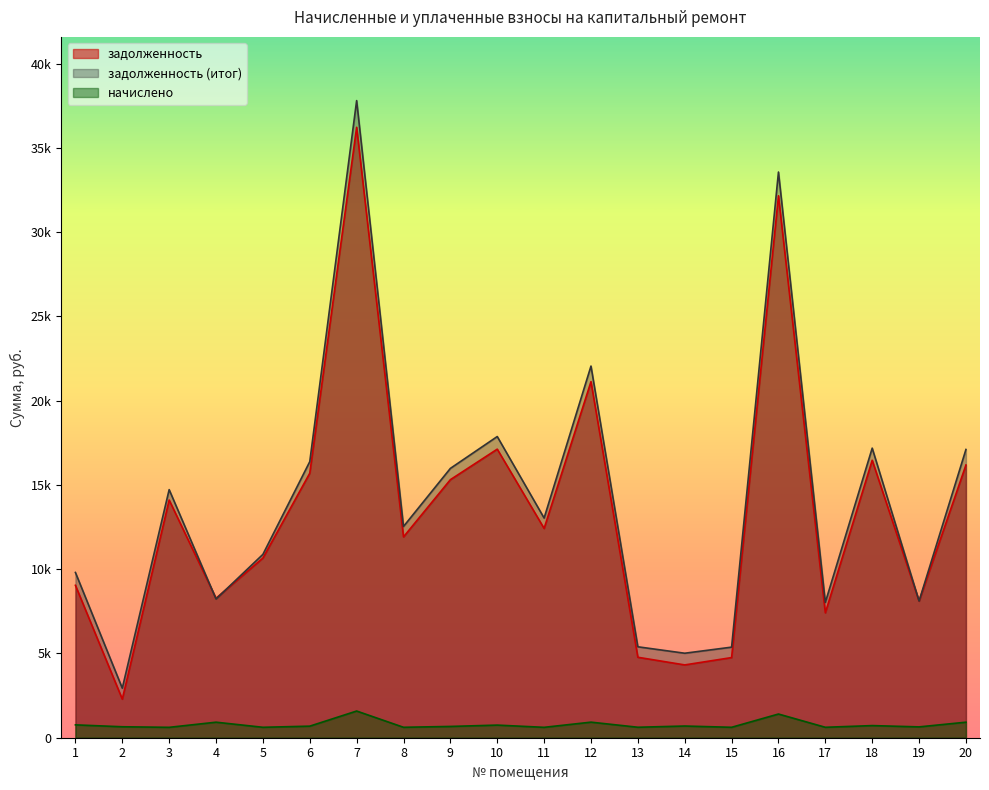

The начислено series shows 313.2 at 17. True or false?

False